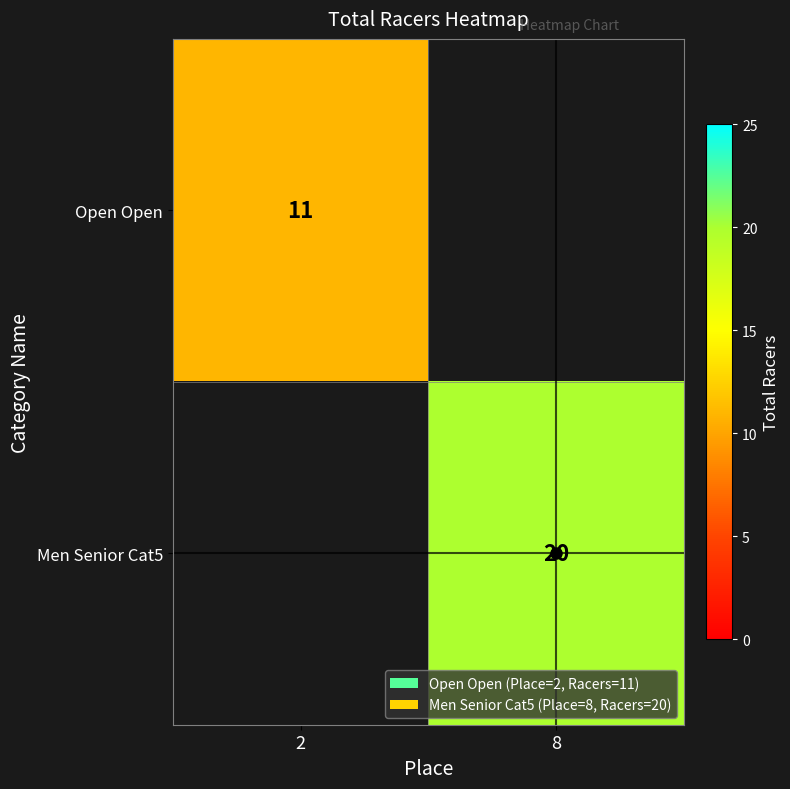

True or false: Open Open has a value of 11 at 2.

True